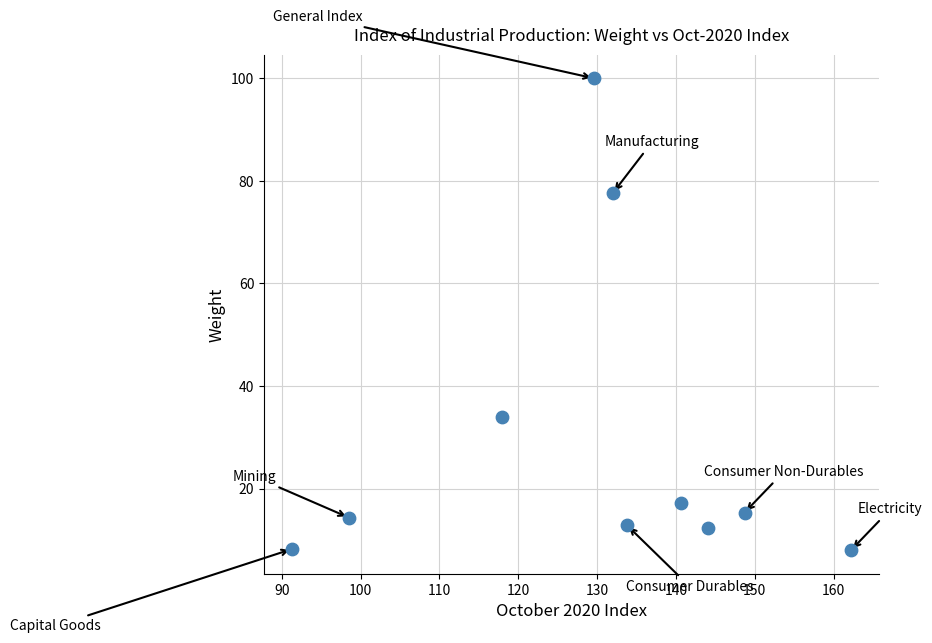

What is the average X value?

129.9